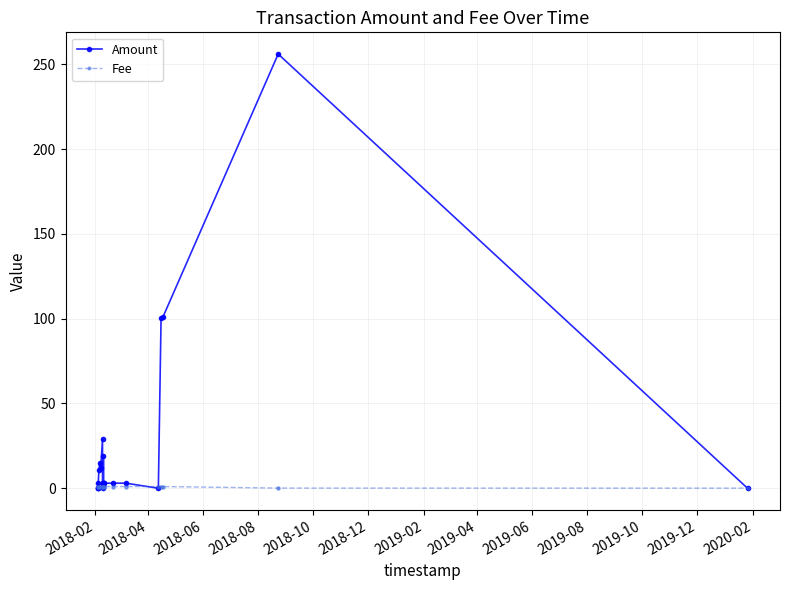

Which series contains the highest Y value?

Amount